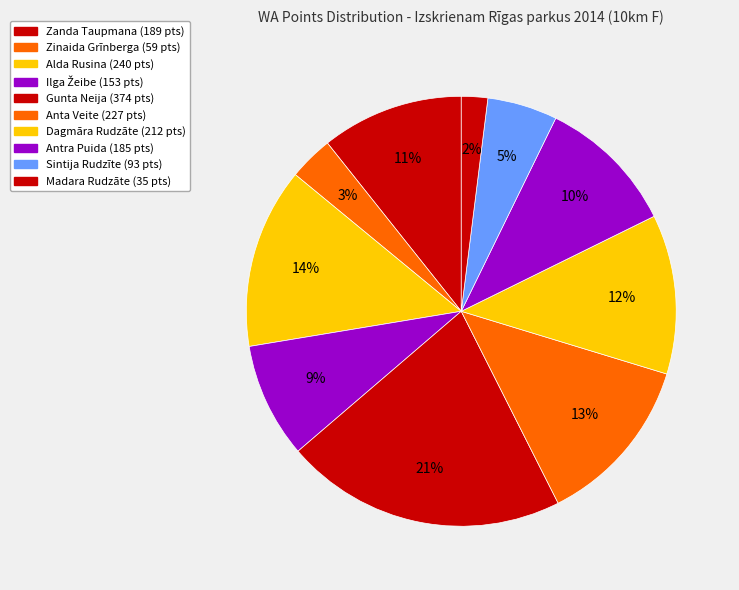

How many segments does this pie chart have?

10